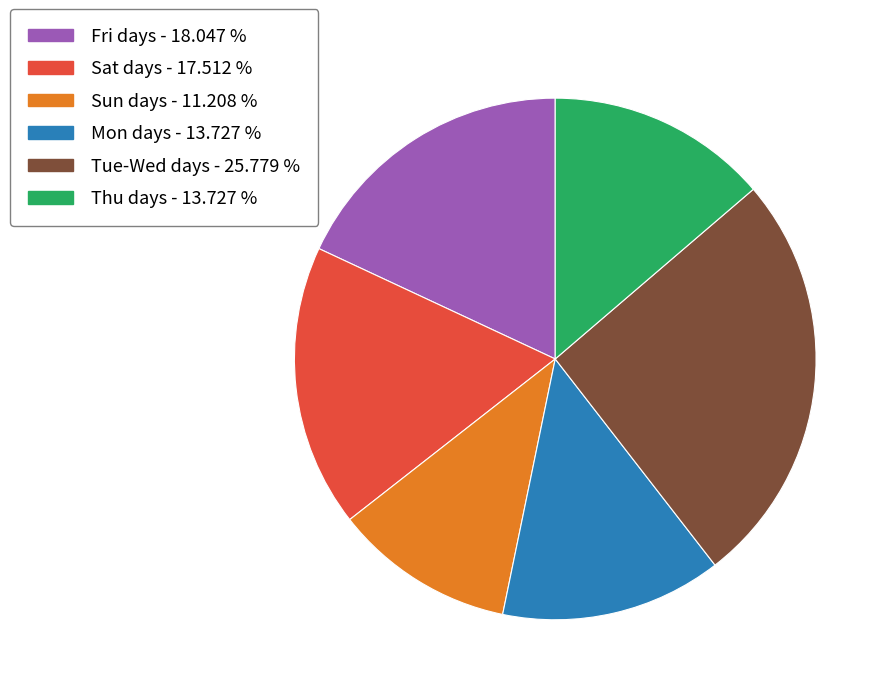

Is there a majority slice in this chart?

No